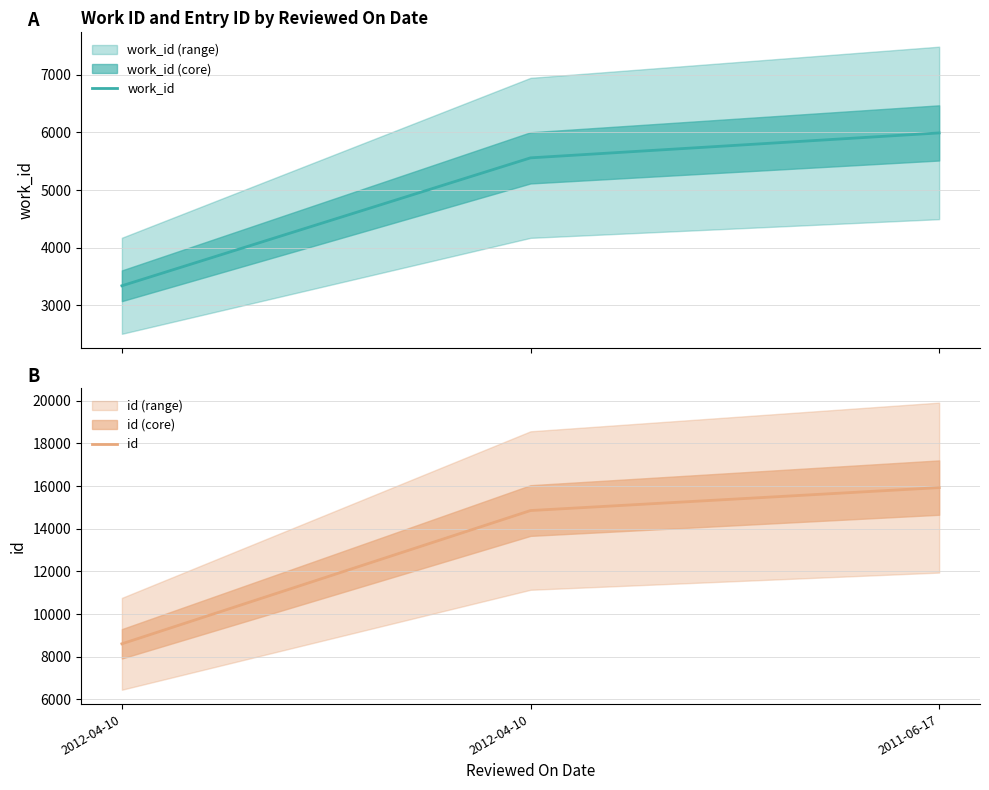

How many data points in id are above 14852?

1